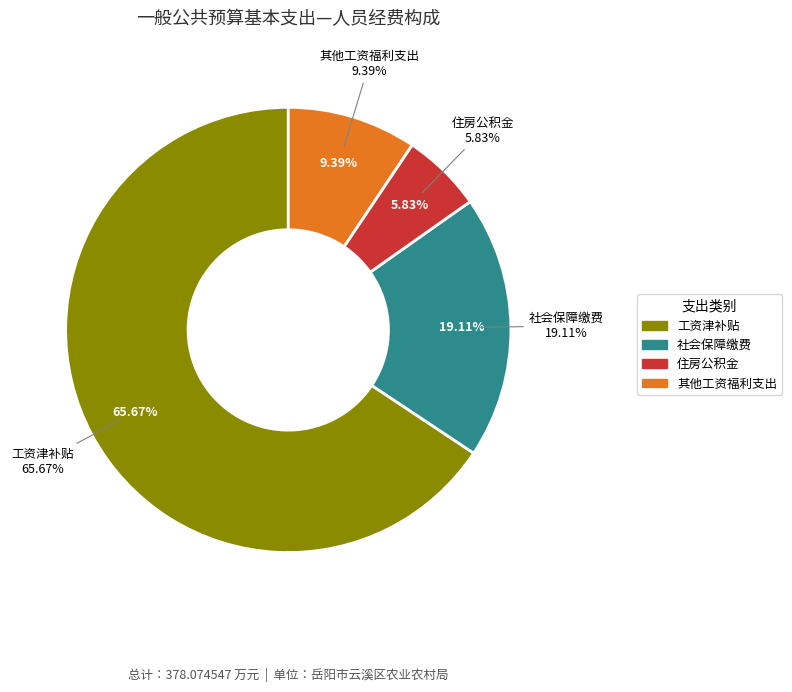

To the nearest percent, what is the average slice percentage?

25%